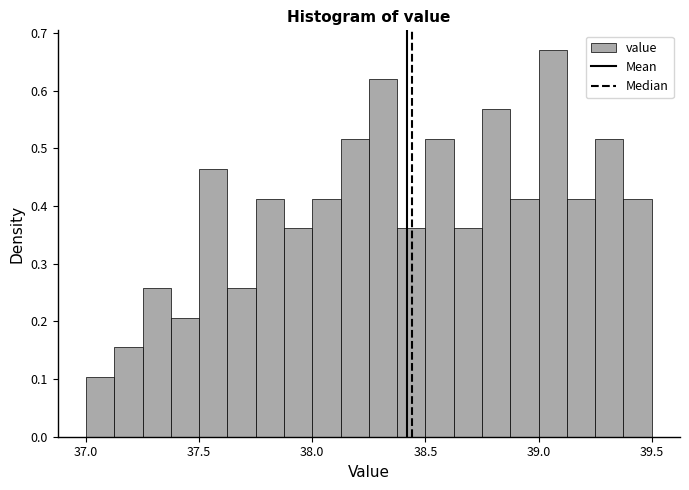

Around what value on the x-axis is the tallest bar? Give the approximate position of its centre, as read against the axis.

39.05